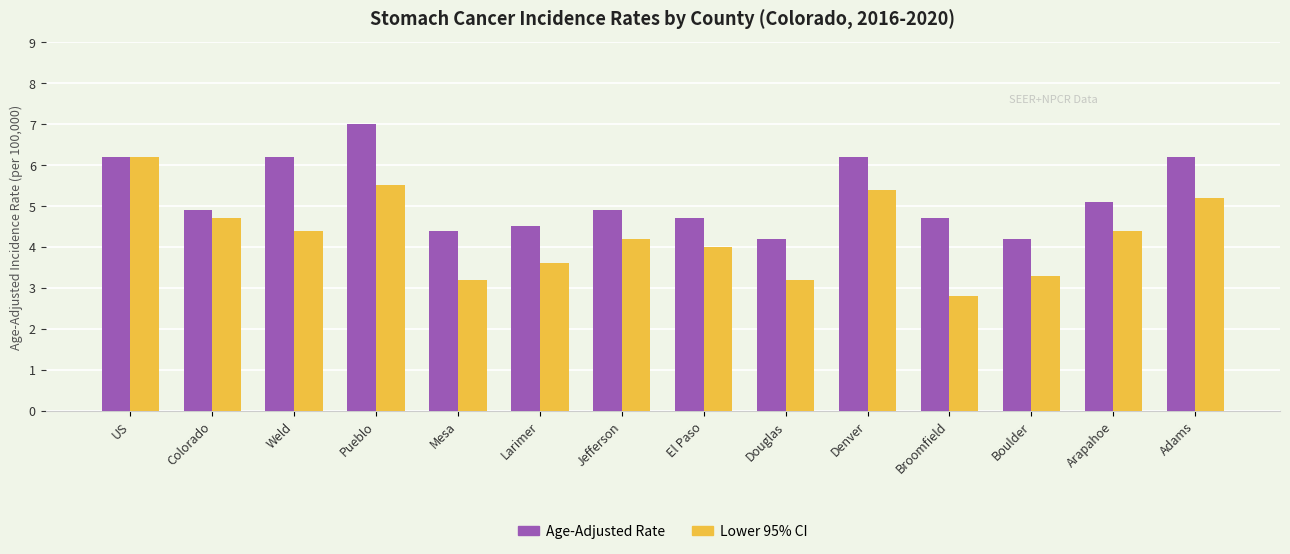

Which series has the largest range (max minus min)?

Lower 95% CI